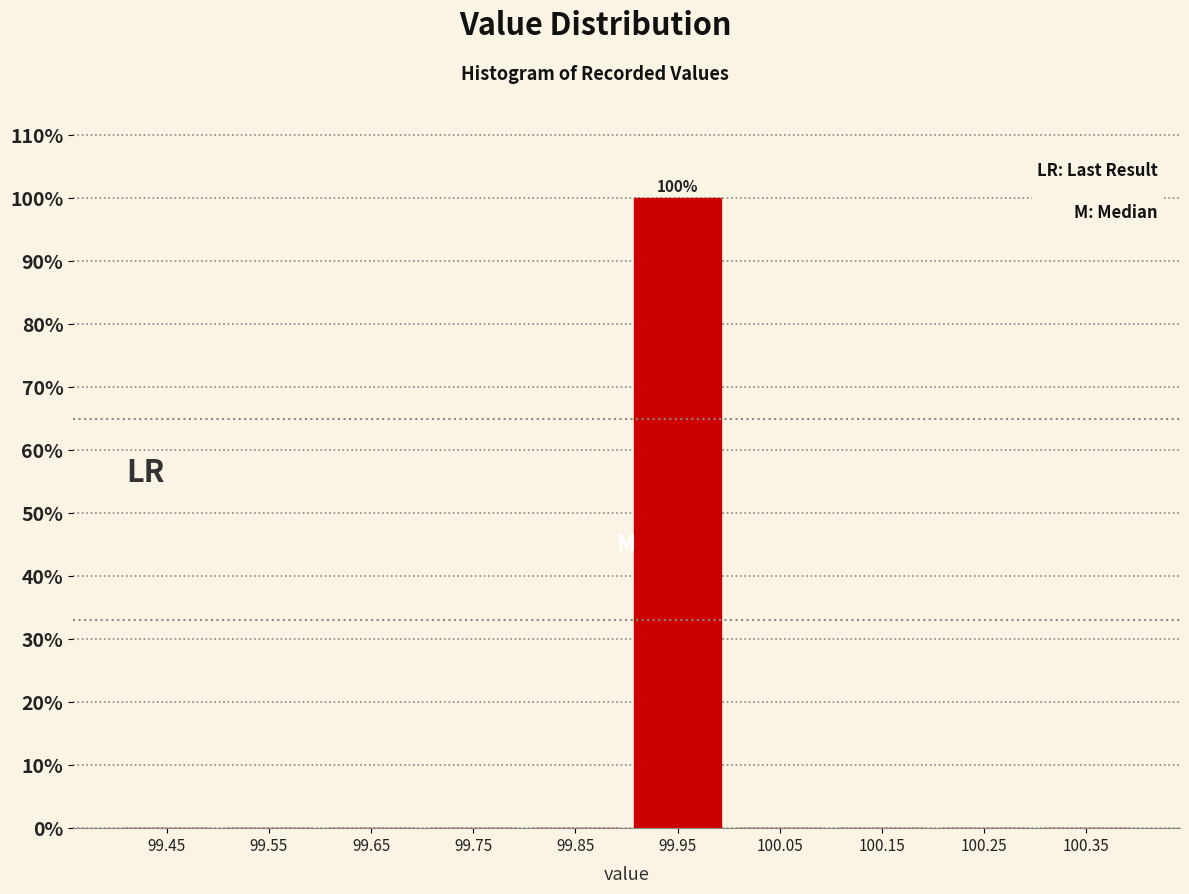

Over which range of the x-axis is the bar tallest?

99.9 to 100.0